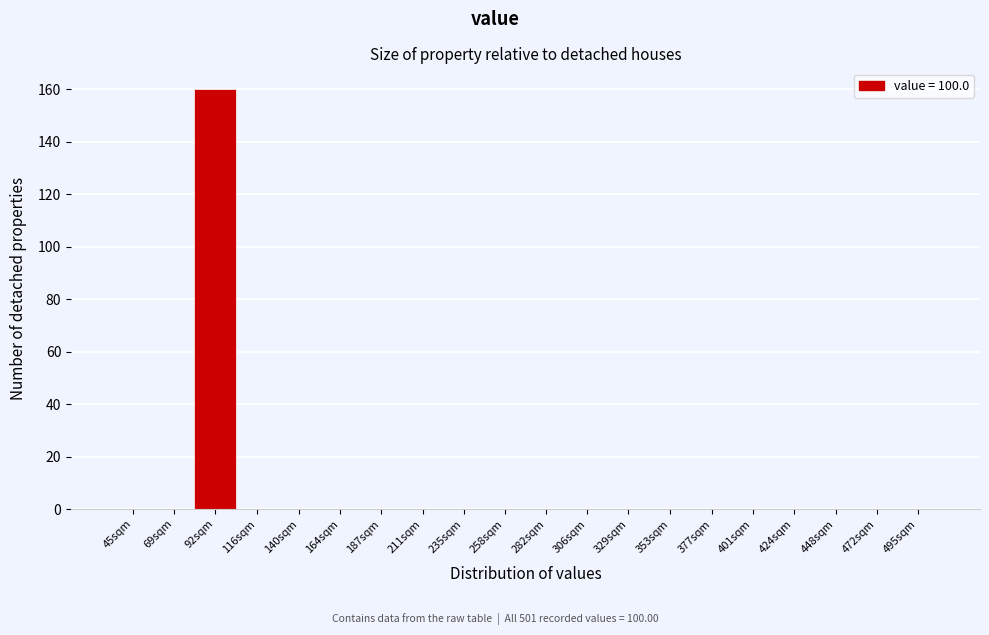

Reading left to right, what are all the values shown in this chart?

45sqm=0	69sqm=0	92sqm=160	116sqm=0	140sqm=0	164sqm=0	187sqm=0	211sqm=0	235sqm=0	258sqm=0	282sqm=0	306sqm=0	329sqm=0	353sqm=0	377sqm=0	401sqm=0	424sqm=0	448sqm=0	472sqm=0	495sqm=0